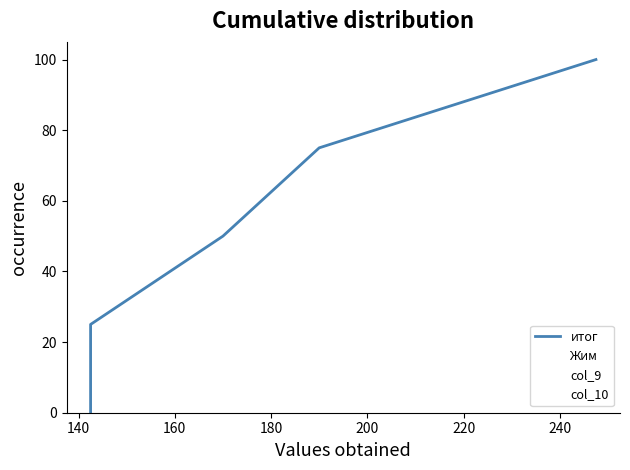

Between 160 and 200, which series saw the biggest shift?

итог